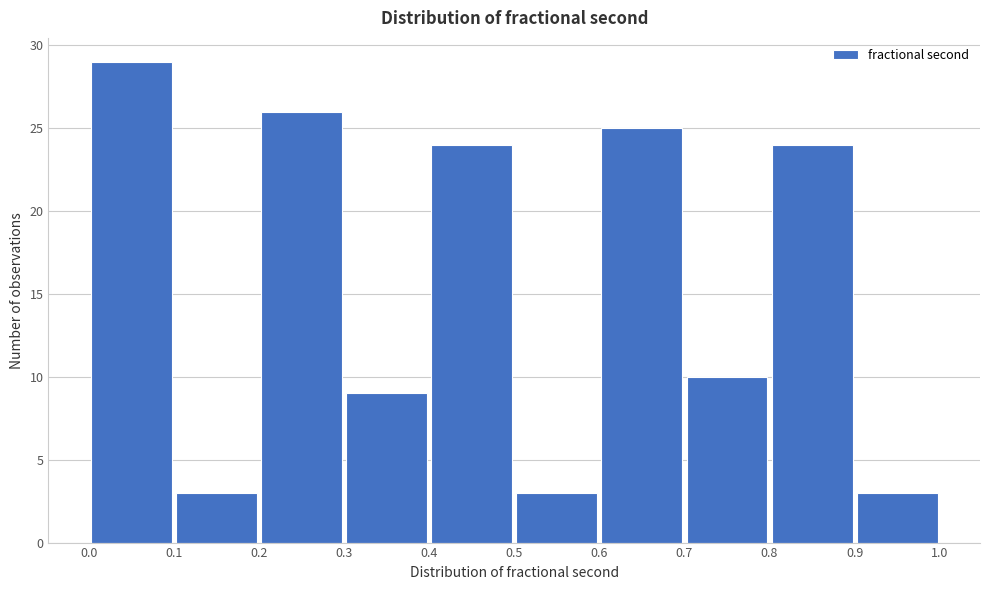

Reading left to right, transcribe this chart: for each bar, give the range it covers on the x-axis and its height. The values are not printed on the chart, so give them approximately, as read against the axis.

0.0 to 0.1: 29
0.1 to 0.2: 3
0.2 to 0.3: 26
0.3 to 0.4: 9
0.4 to 0.5: 24
0.5 to 0.6: 3
0.6 to 0.7: 25
0.7 to 0.8: 10
0.8 to 0.9: 24
0.9 to 1.0: 3